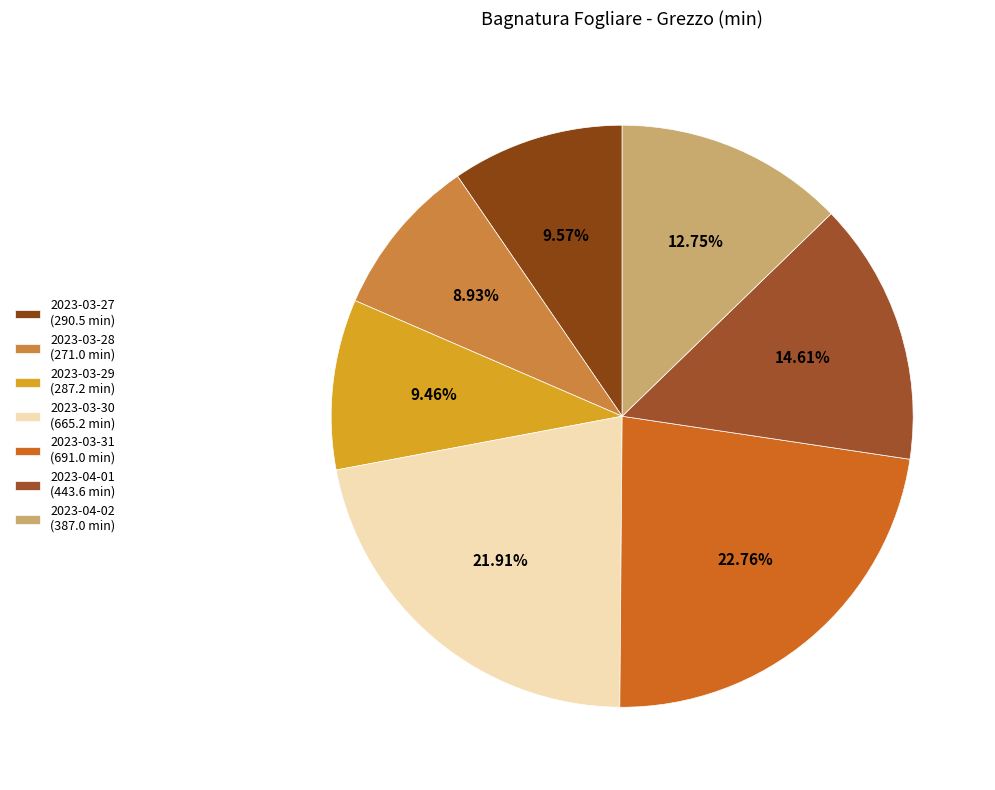

What percentage is NOT represented by 2023-04-02?

87.3%